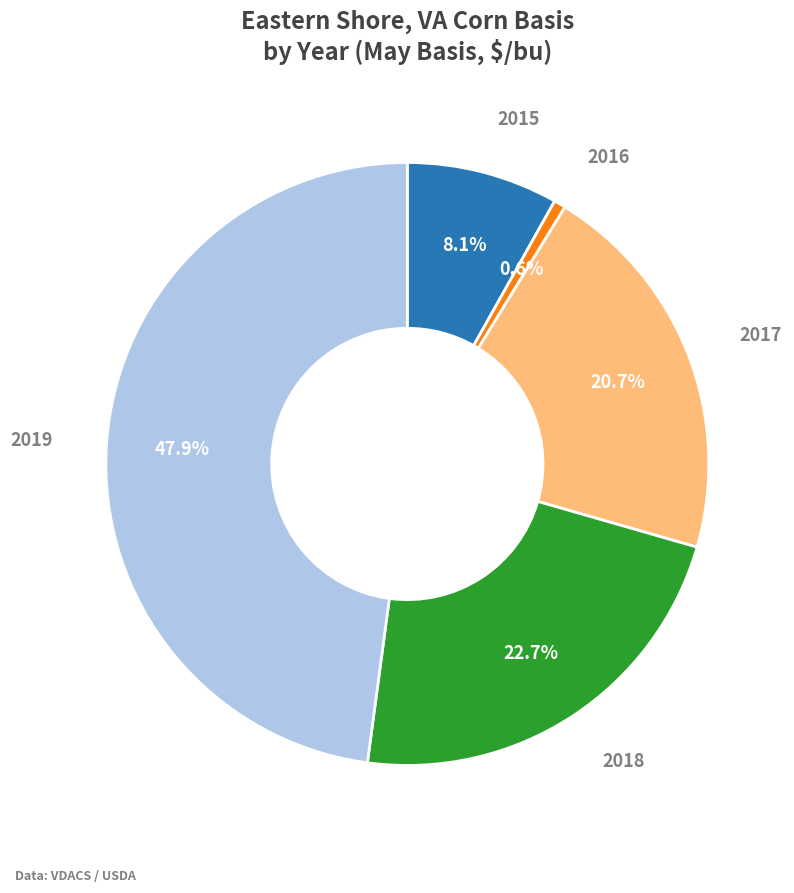

Is 2018 the majority of the pie?

No